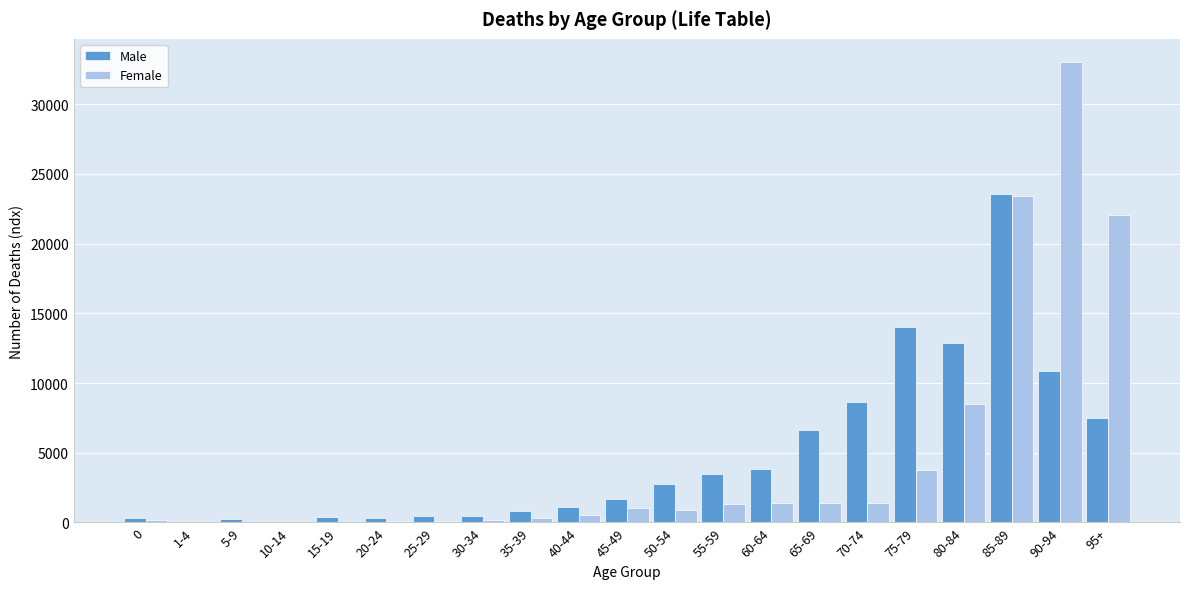

Between 35-39 and 70-74, which series saw the biggest shift?

Male